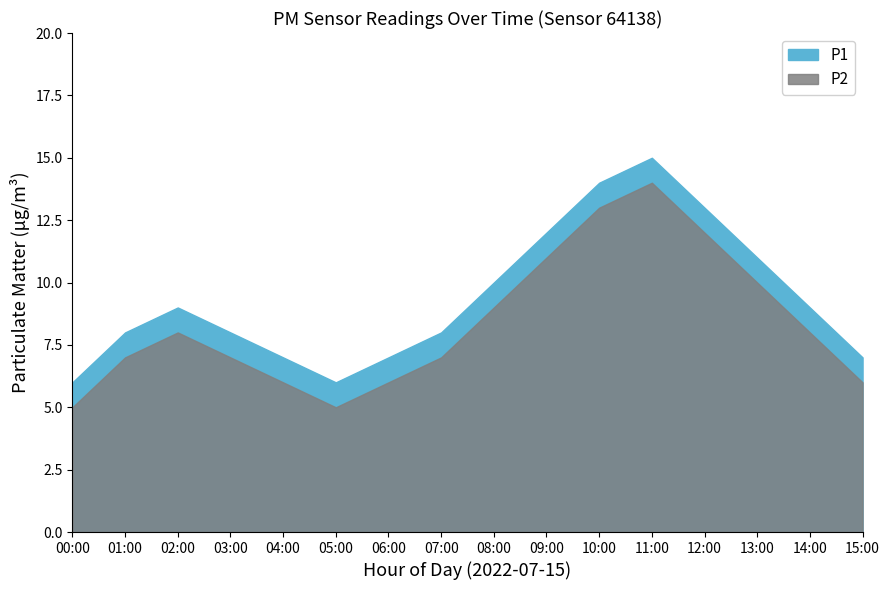

List the series in order of their overall mean, highest first.

P1, P2